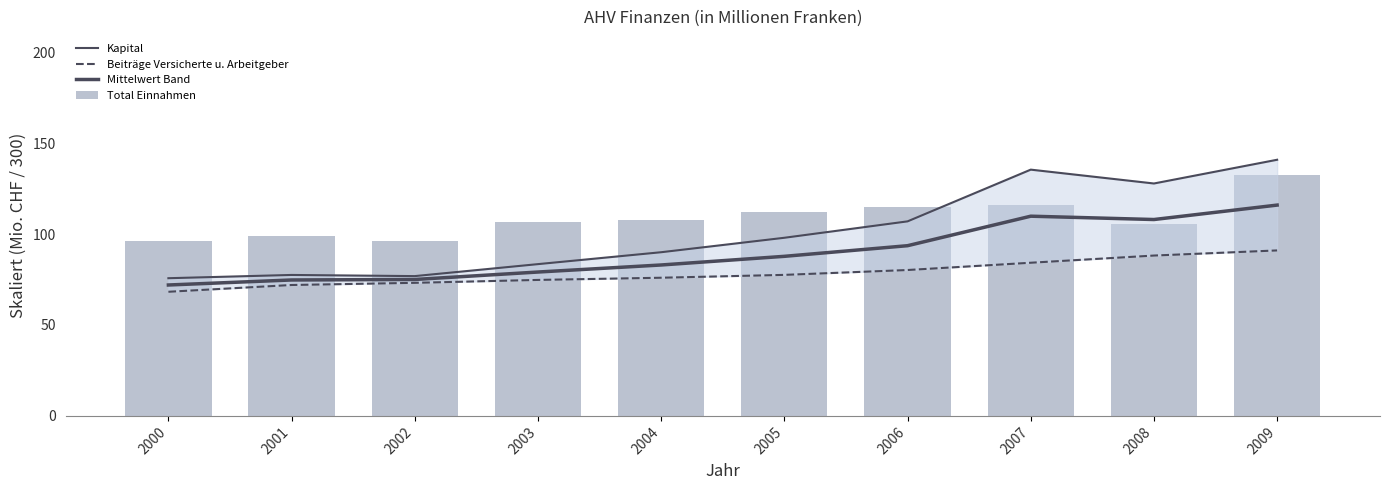

What is the approximate value of Total Einnahmen at 2001?

98.7